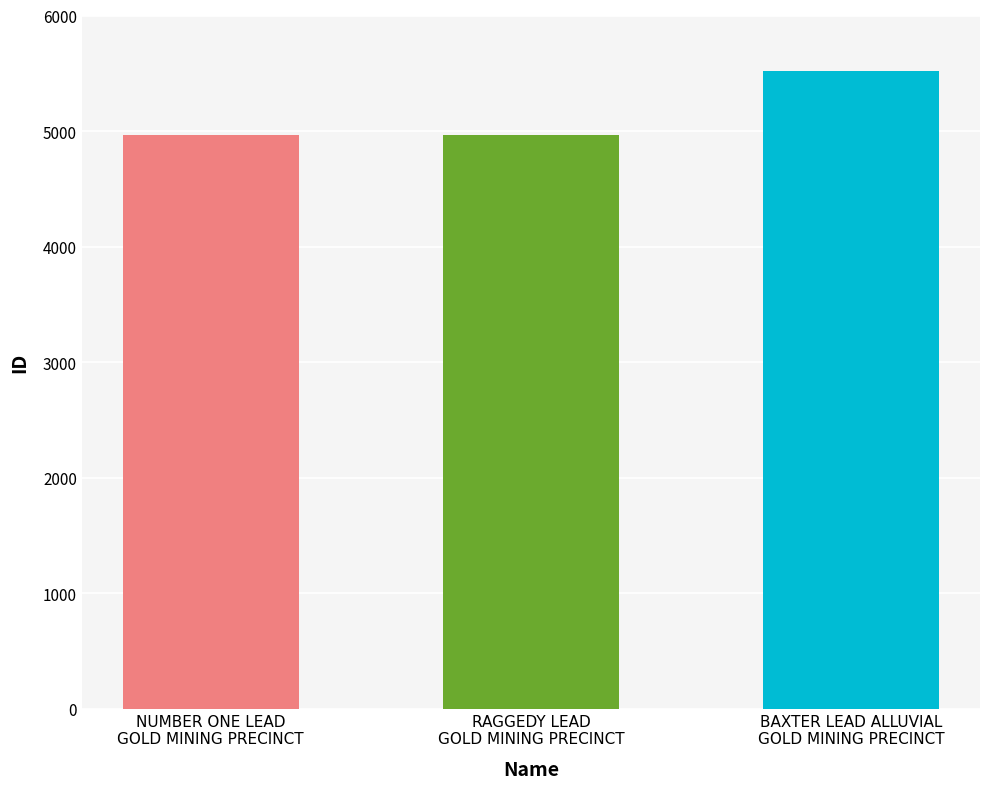

What is the value of the 3rd bar from the left?

5519